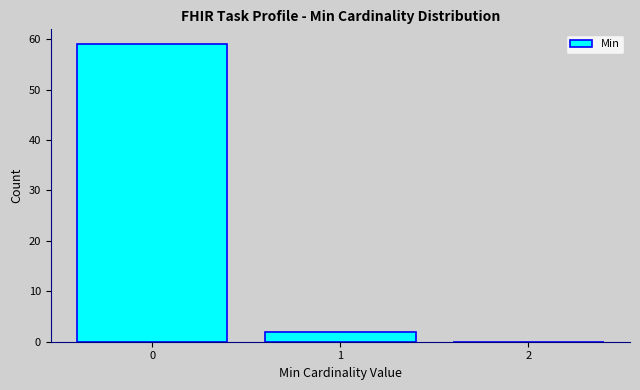

Reading left to right, extract all data points from this chart.

0=59	1=2	2=0